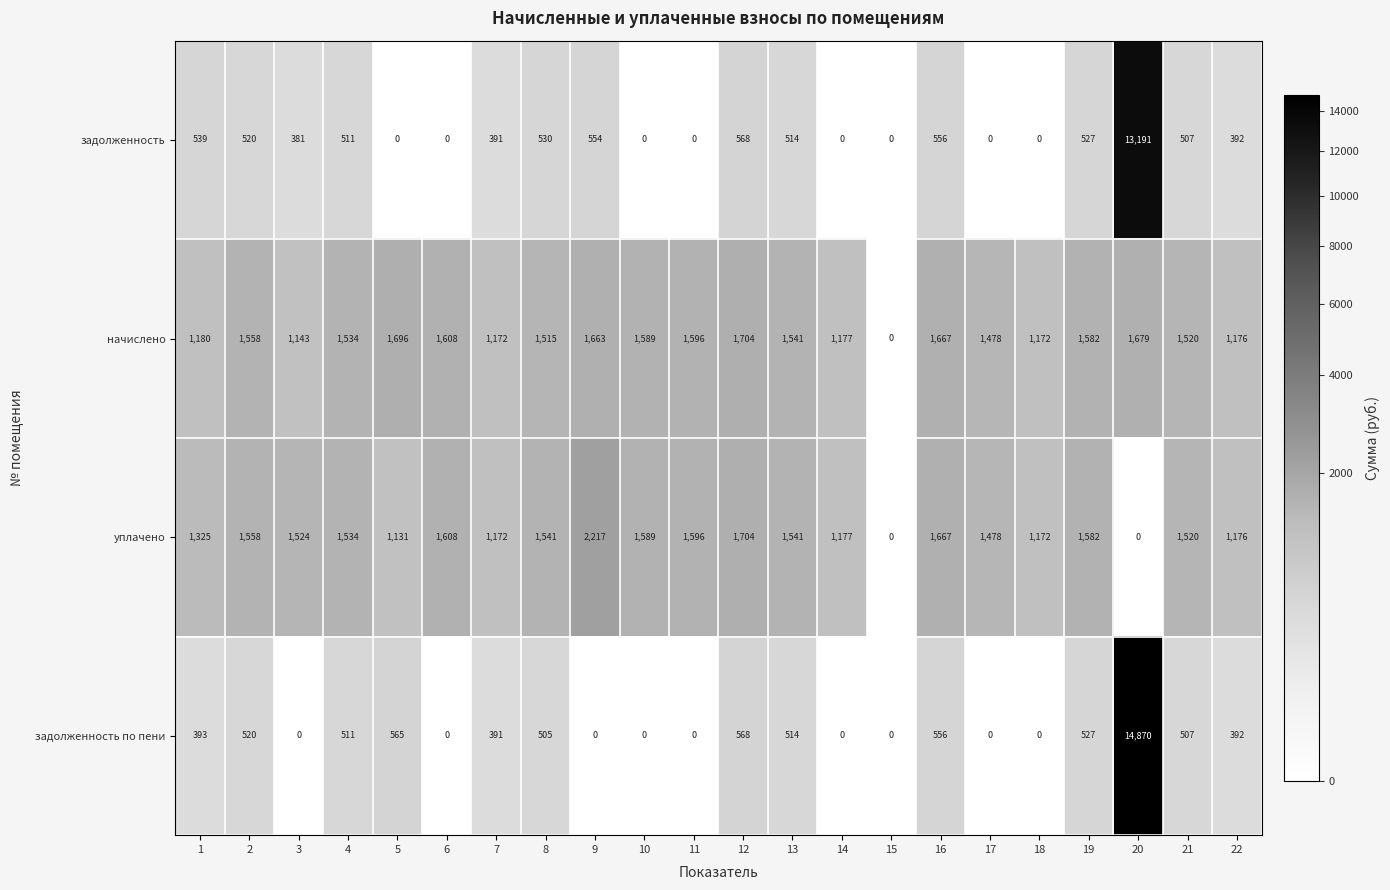

What is the difference between the second highest and second lowest values in the уплачено series?

1704